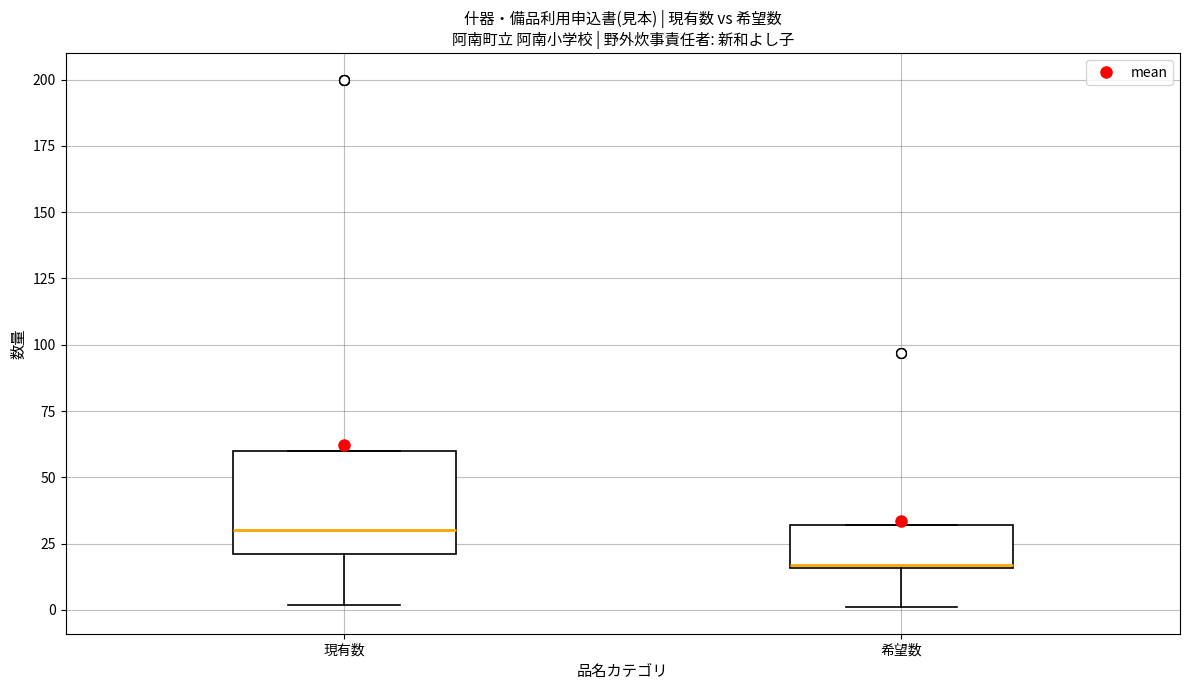

Reading left to right, transcribe this box plot: for each box, give where its median line is, the range the box spans, and where its two whiskers end, as read against the y-axis. The values are not printed on the chart, so give them approximately, as read against the axis.

現有数: median 30, box 20 to 60, whiskers 0 to 60
希望数: median 15, box 15 to 30, whiskers 0 to 30